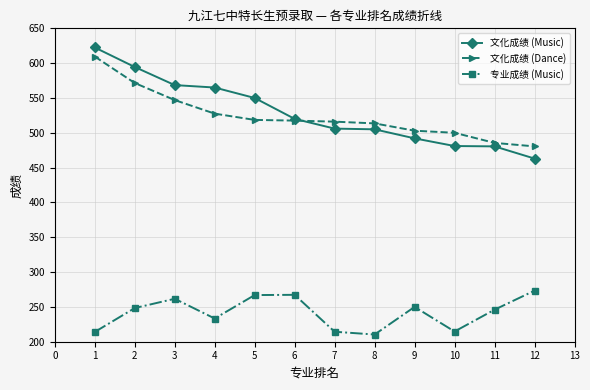

The value of 专业成绩 (Music) at 5 is 336.9. True or false?

False